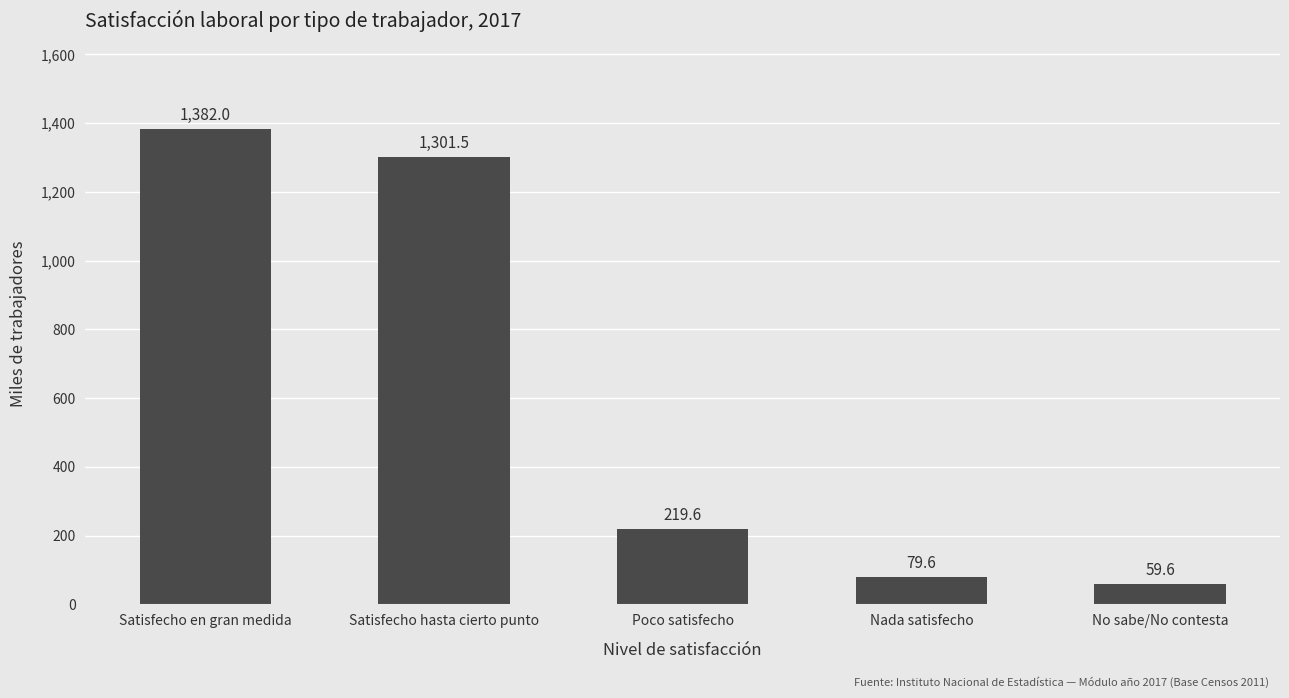

The value at Nada satisfecho is 142.3. True or false?

False